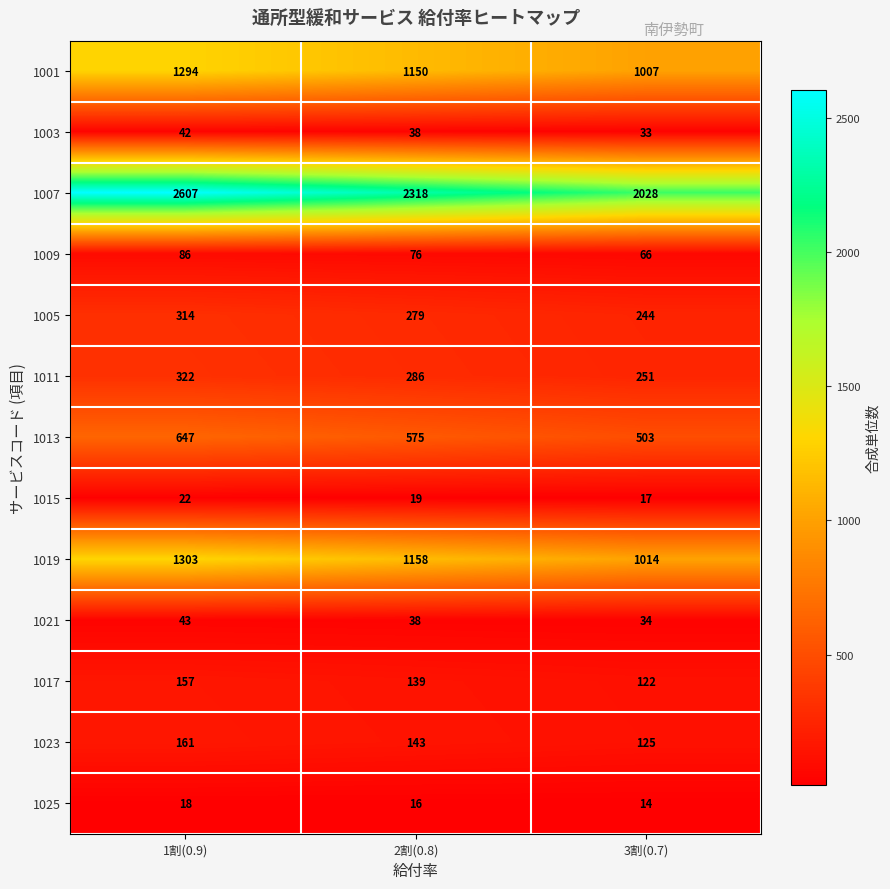

How many data points does each series have?

3